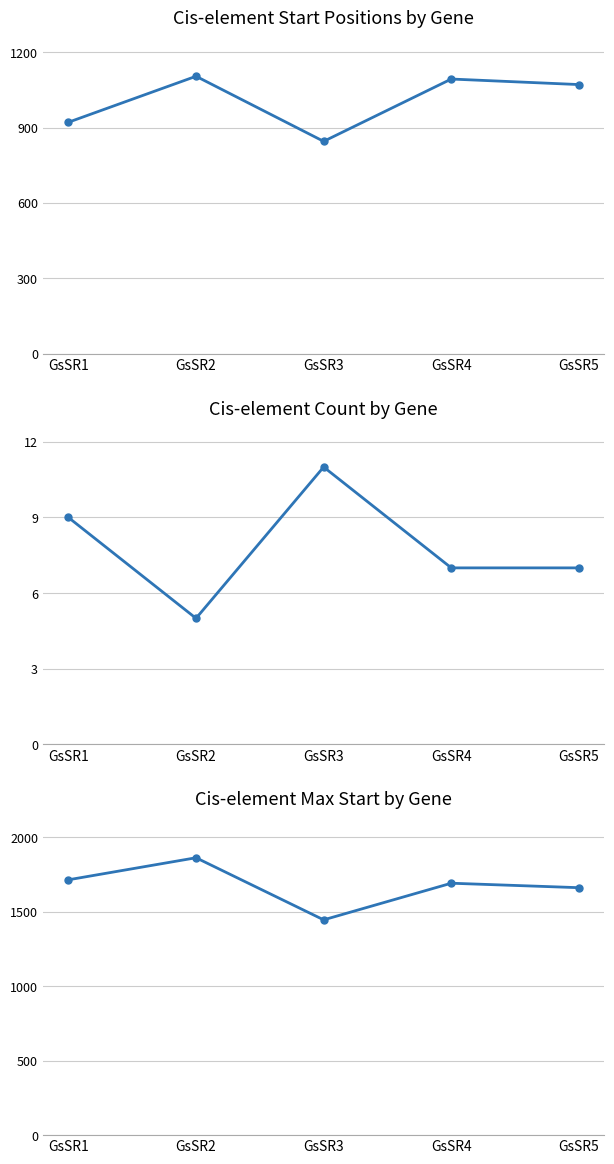

What is the value of the Avg Start Position point at the 4th from the left?

1093